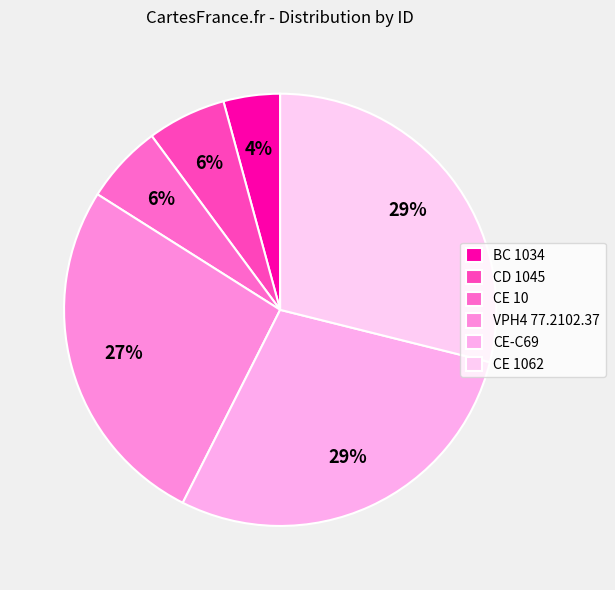

What is the smallest slice in the pie chart?

BC 1034